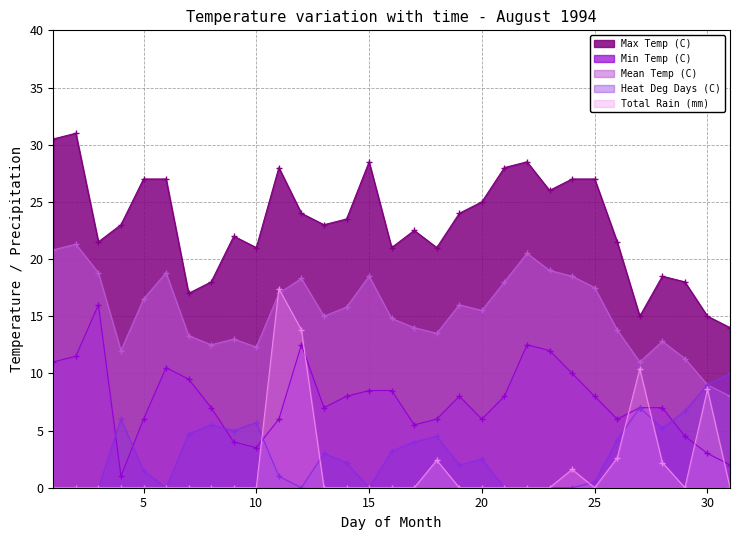

True or false: Mean Temp (C) and Max Temp (C) cross at least once.

False